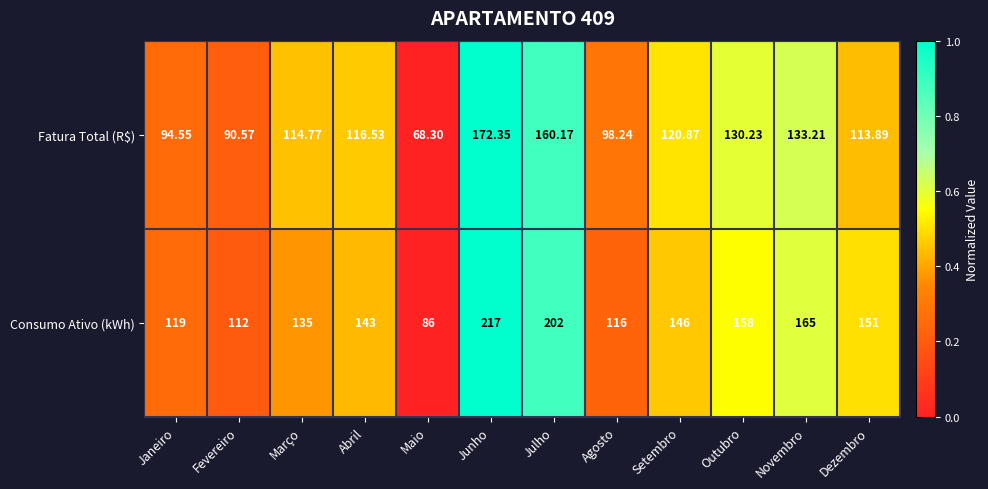

Count the number of data series in this chart.

2